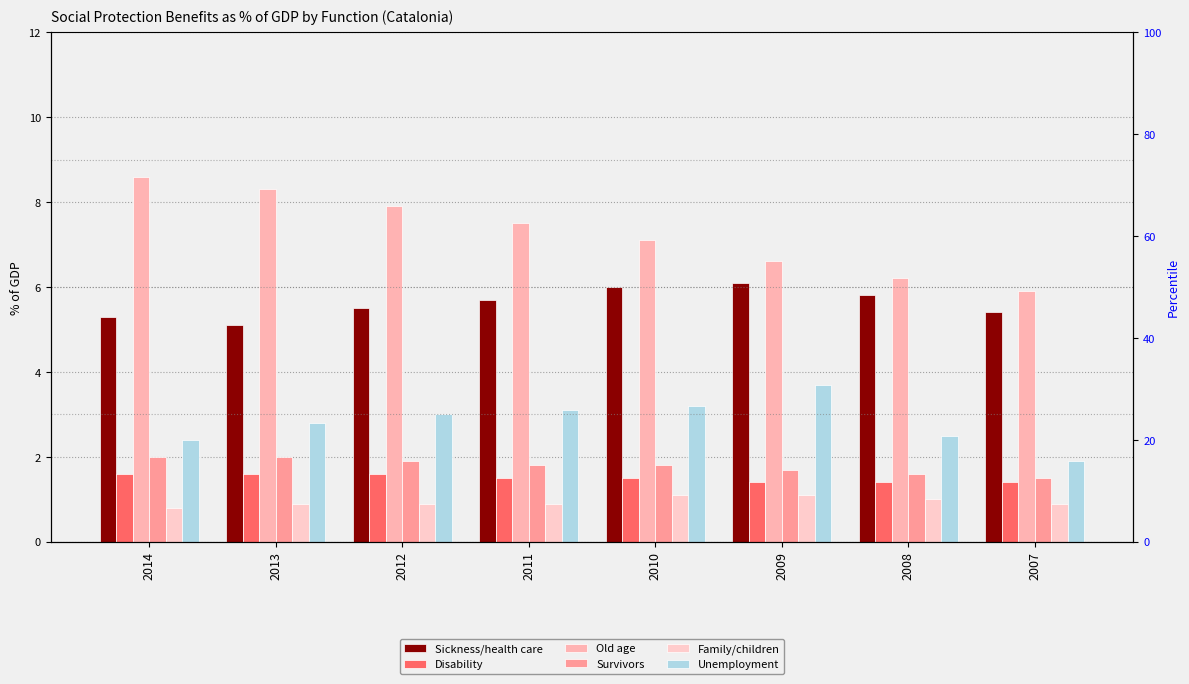

What is the sum of all Old age values?

58.1